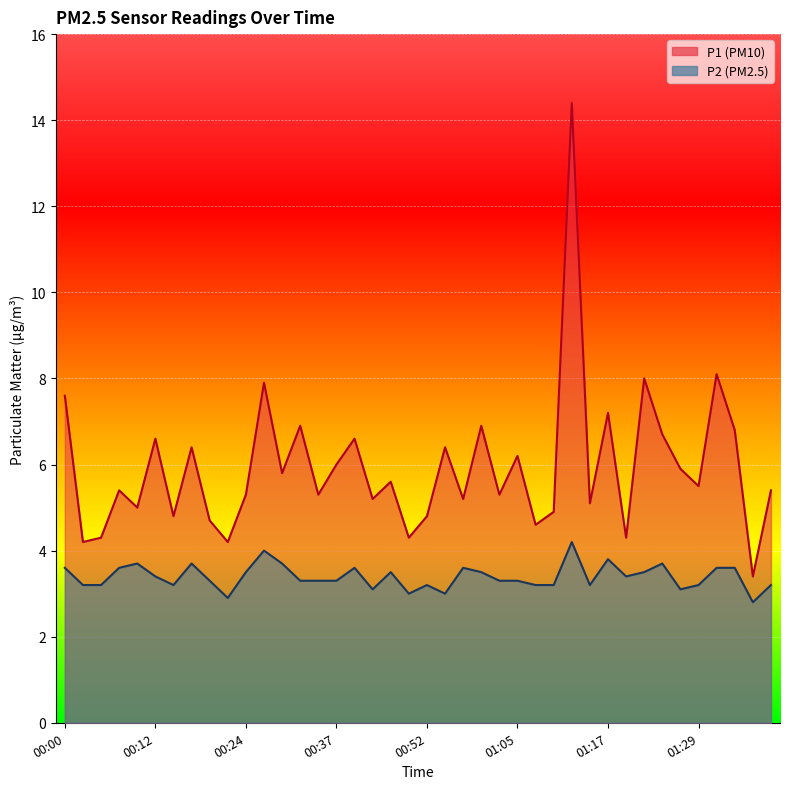

At which category is the sum across all series the highest?

01:12